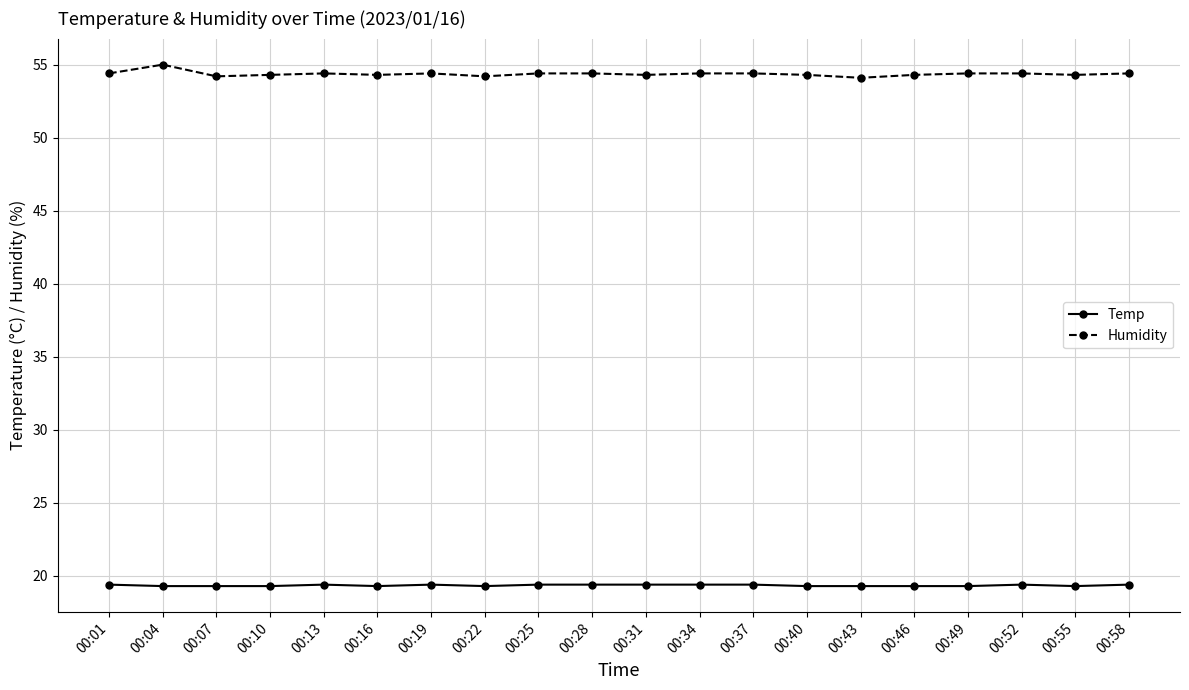

How many lines are shown in the chart?

2